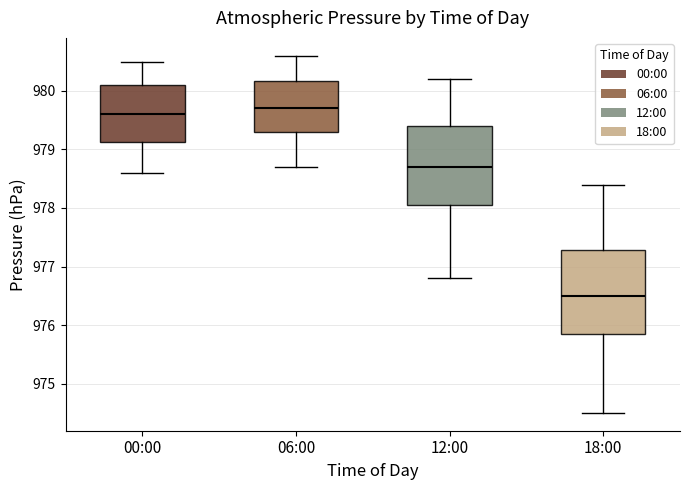

Which box's median line is the highest?

06:00